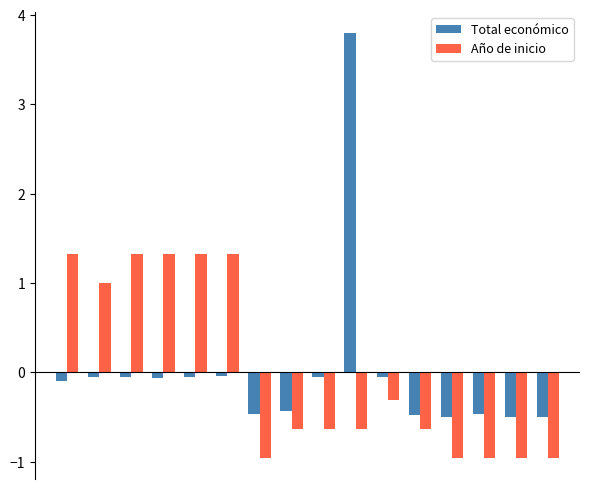

What is the maximum value shown in the chart?

3.8